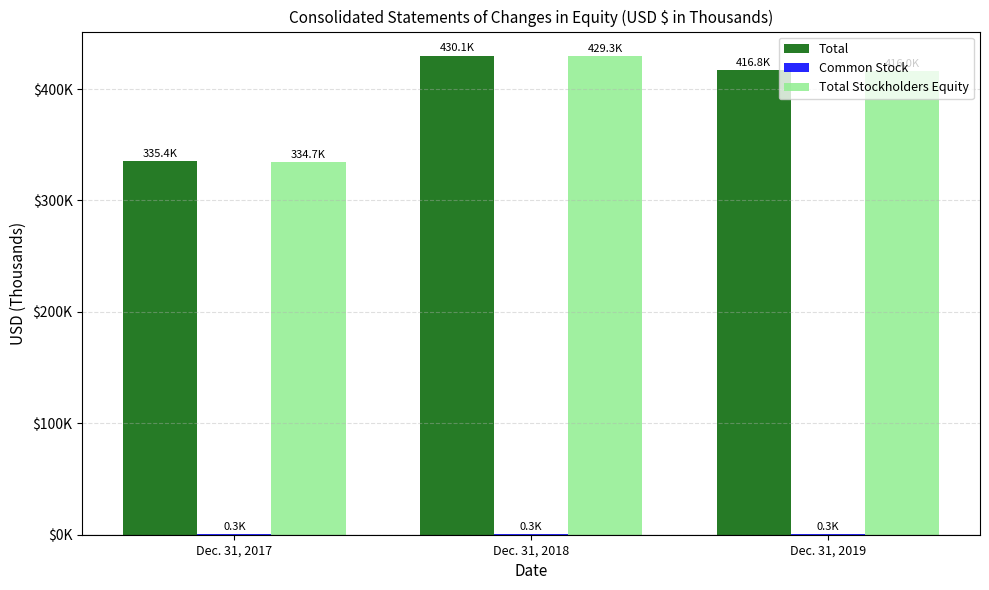

Are the bars grouped side by side (vs. stacked)?

Yes